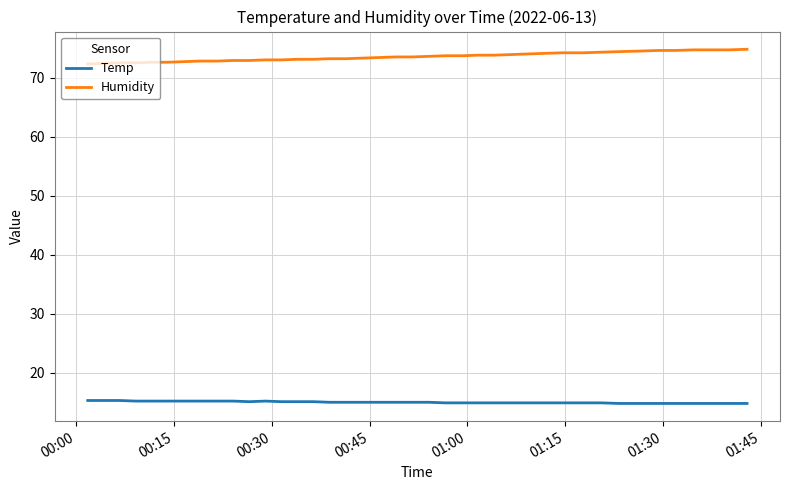

True or false: Temp and Humidity cross at least once.

False